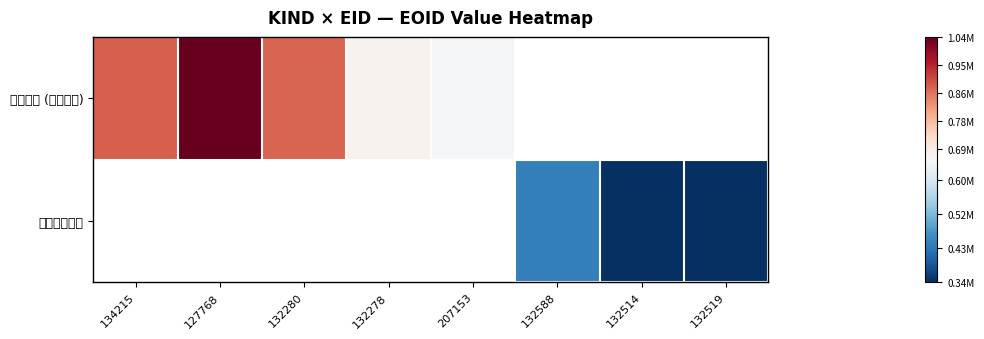

What is the maximum value for 学術論文 (審査論文)?

1037263.0